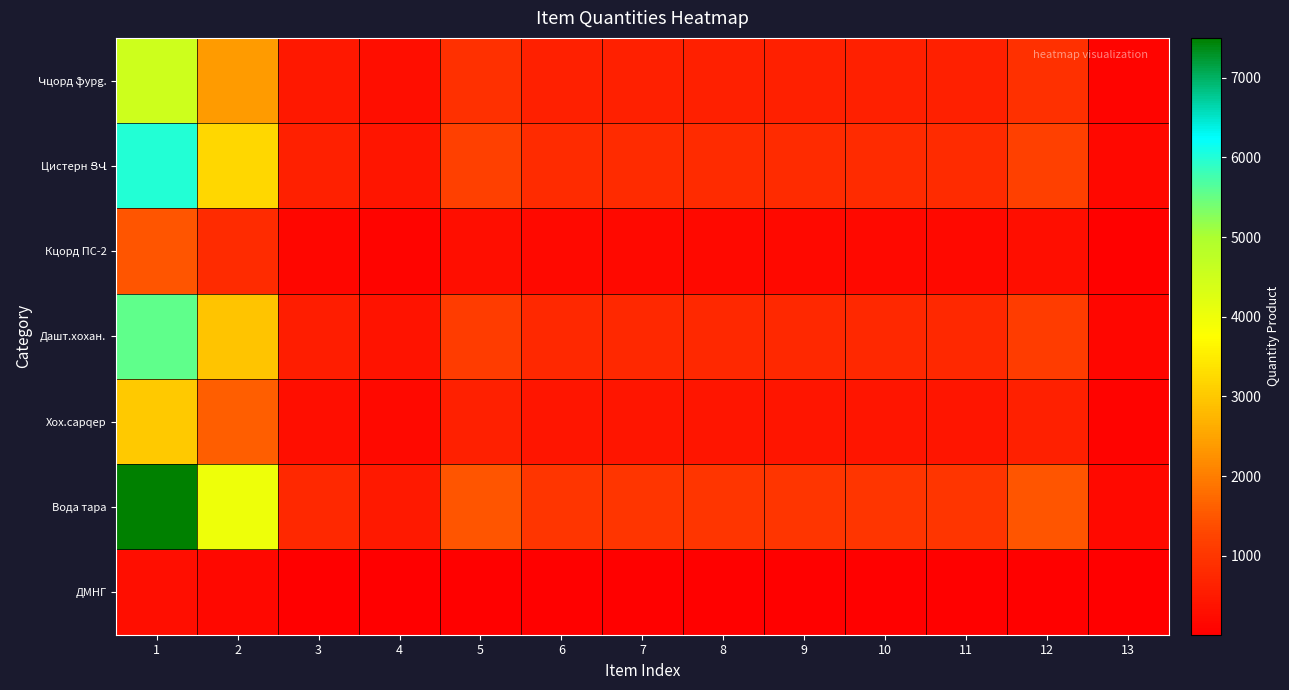

What is the minimum value shown in the chart?

8